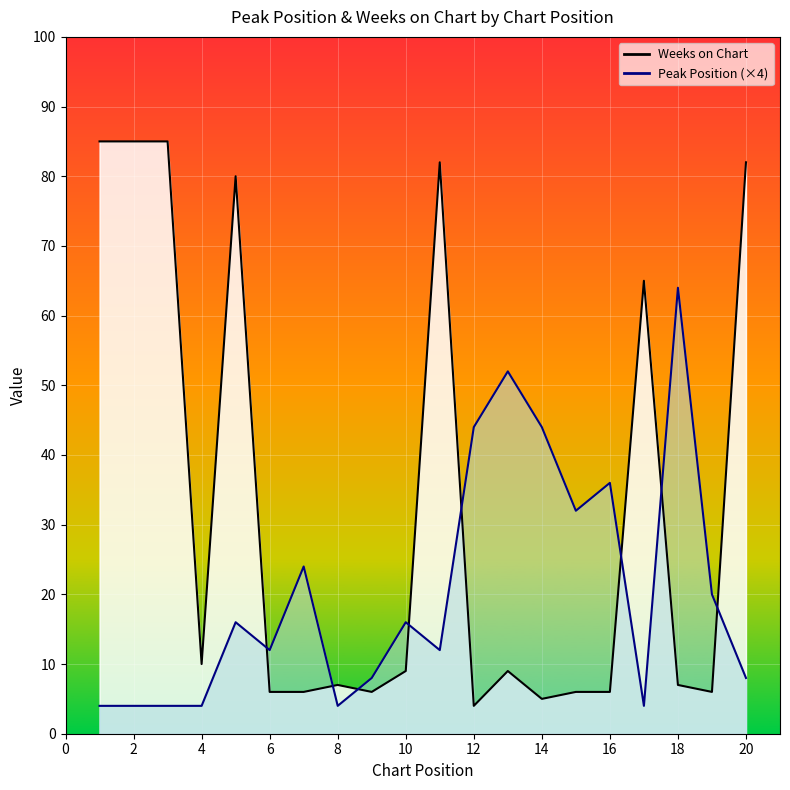

The value of Weeks on Chart at 13 is 12. True or false?

False